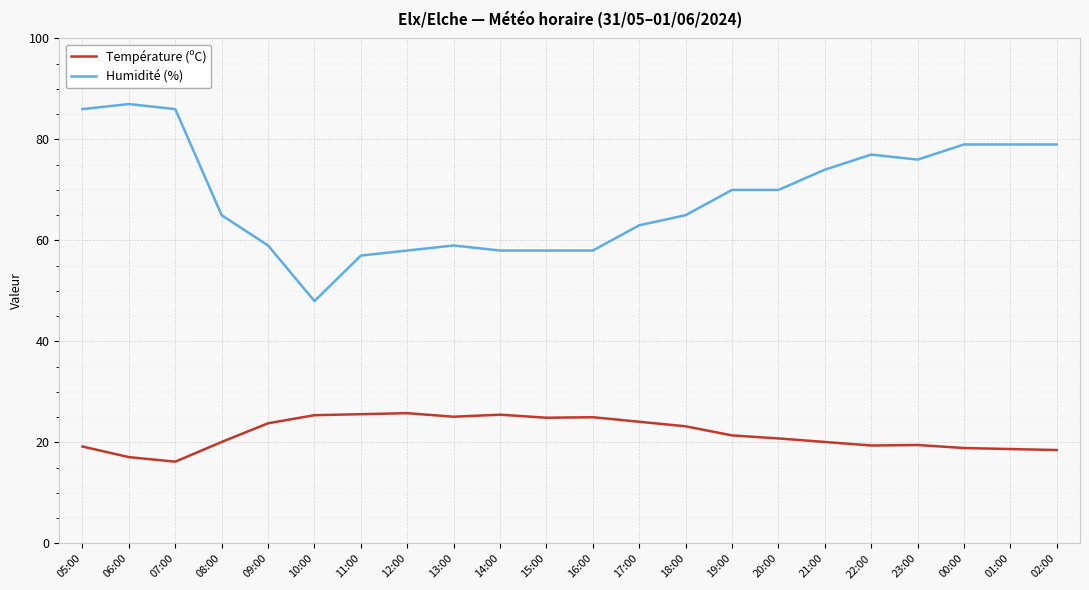

True or false: Température (ºC) and Humidité (%) intersect in this chart.

False